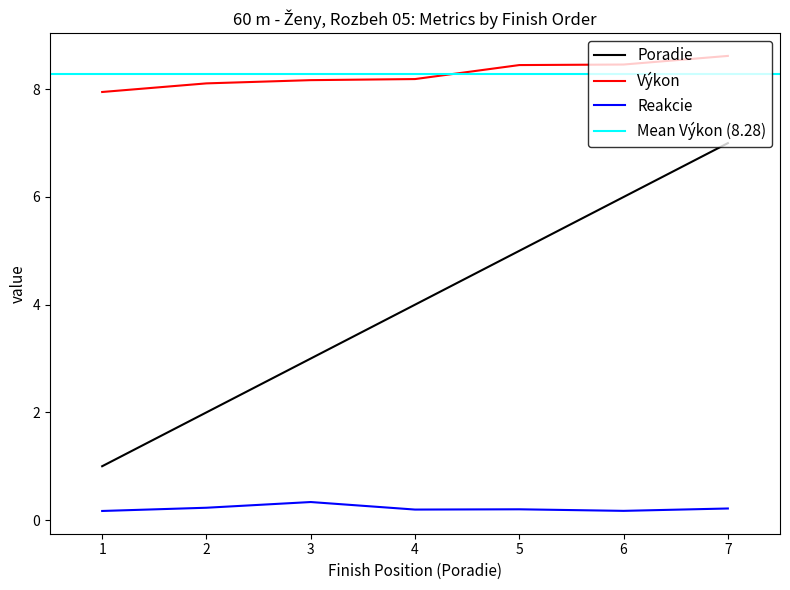

Is this an area chart (filled region under the line)?

No